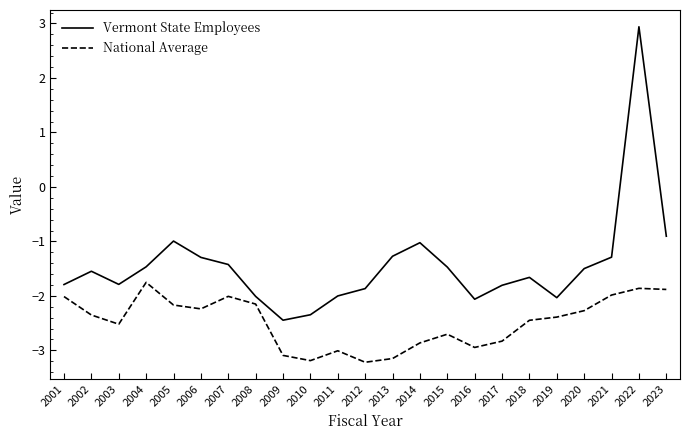

The value of Vermont State Employees at 2018 is -1.7. True or false?

True